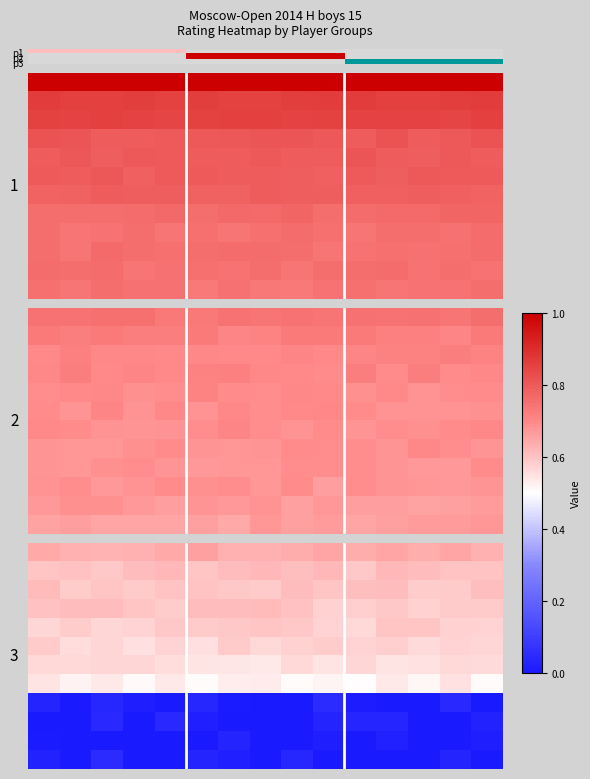

What is the difference between the highest and lowest values at 14?

0.6